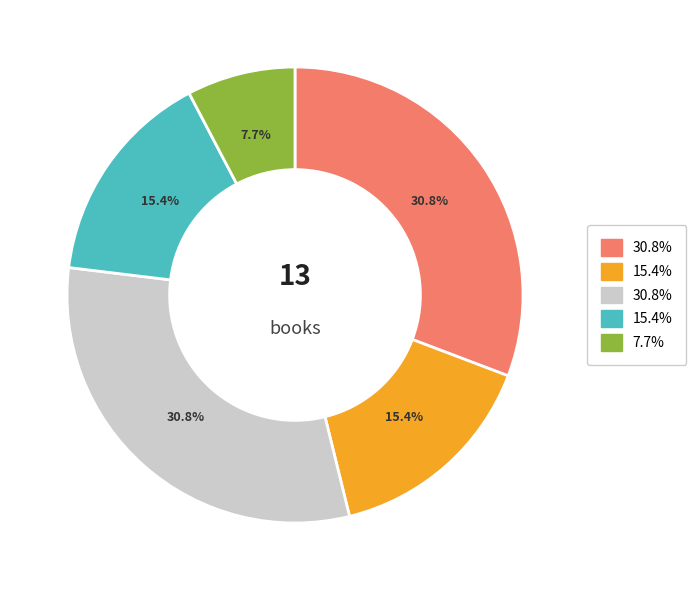

Does any single category account for the majority?

No